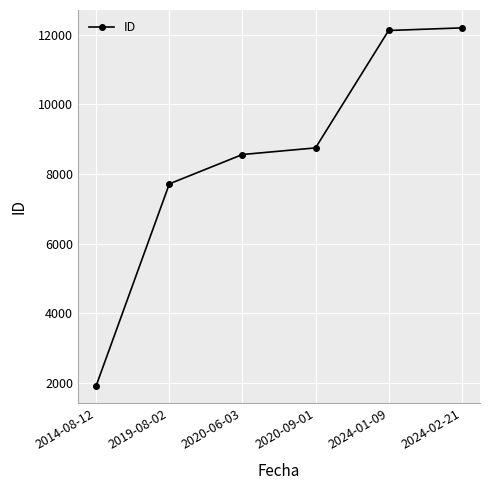

What is the average value?

8546